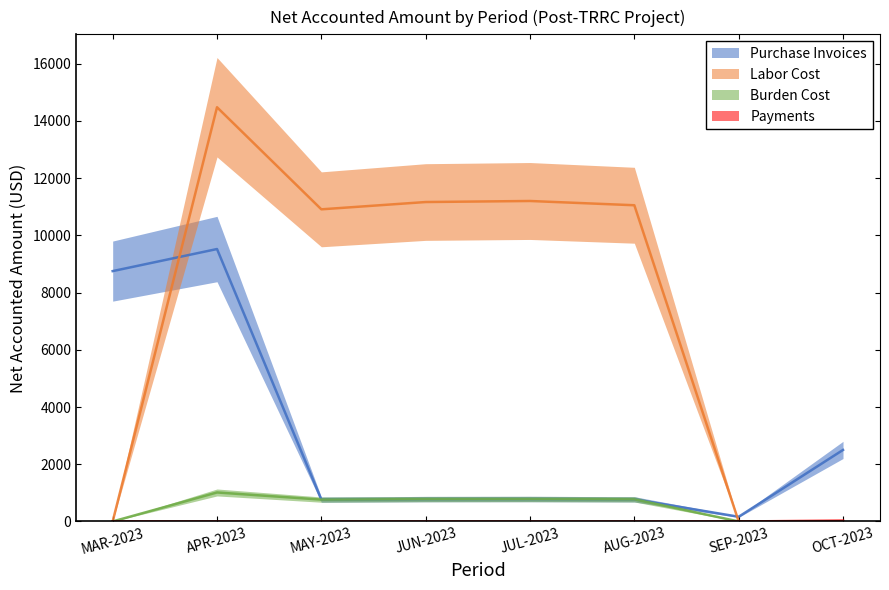

What is the label of the 8th point from the right?

MAR-2023